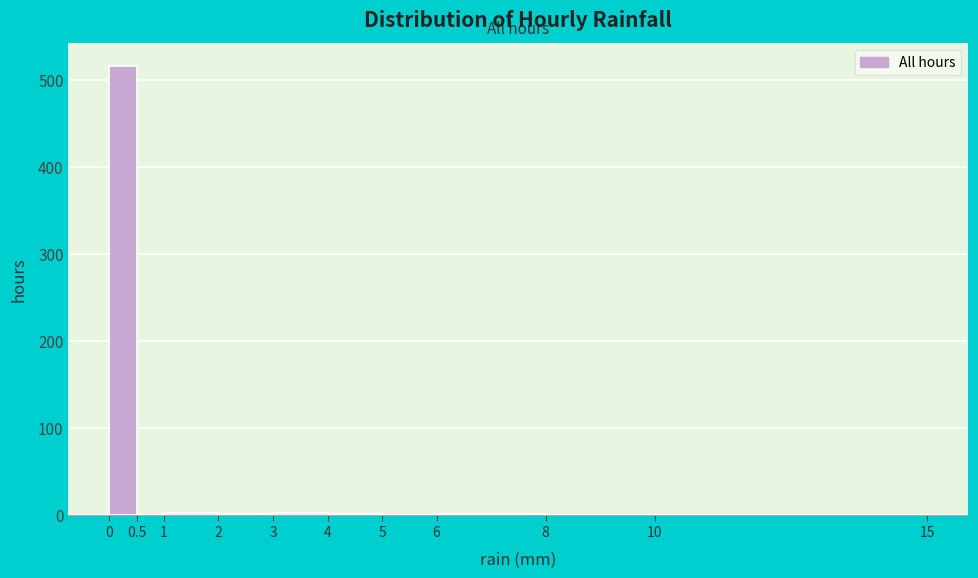

How tall is the bar that spans 0 to 0.5 on the x-axis? The values are not printed on the chart, so give them approximately, as read against the axis.

520